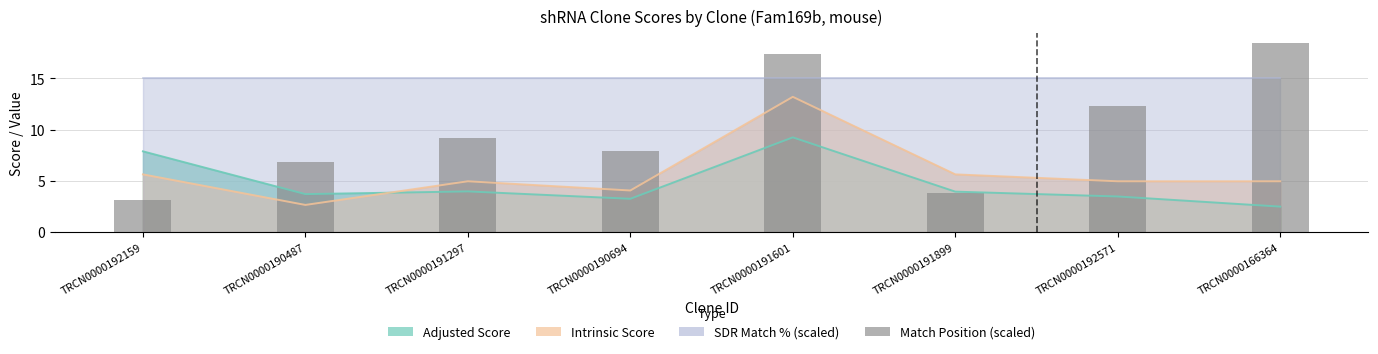

Reading left to right, extract all data points from this chart.

3.1	6.8	9.2	7.9	17.4	3.8	12.3	18.5